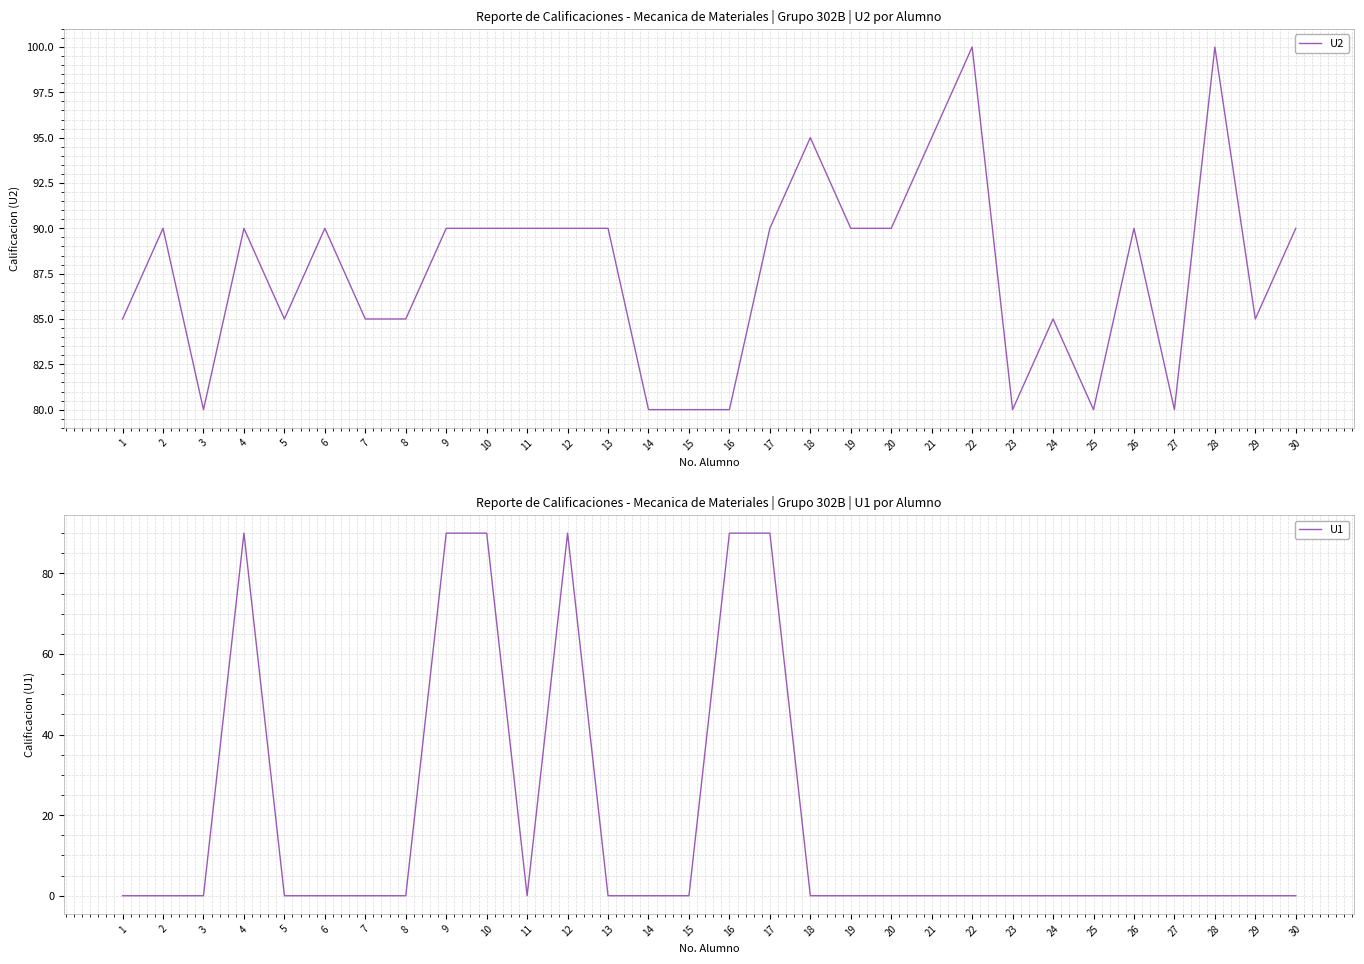

Count the number of data series in this chart.

2